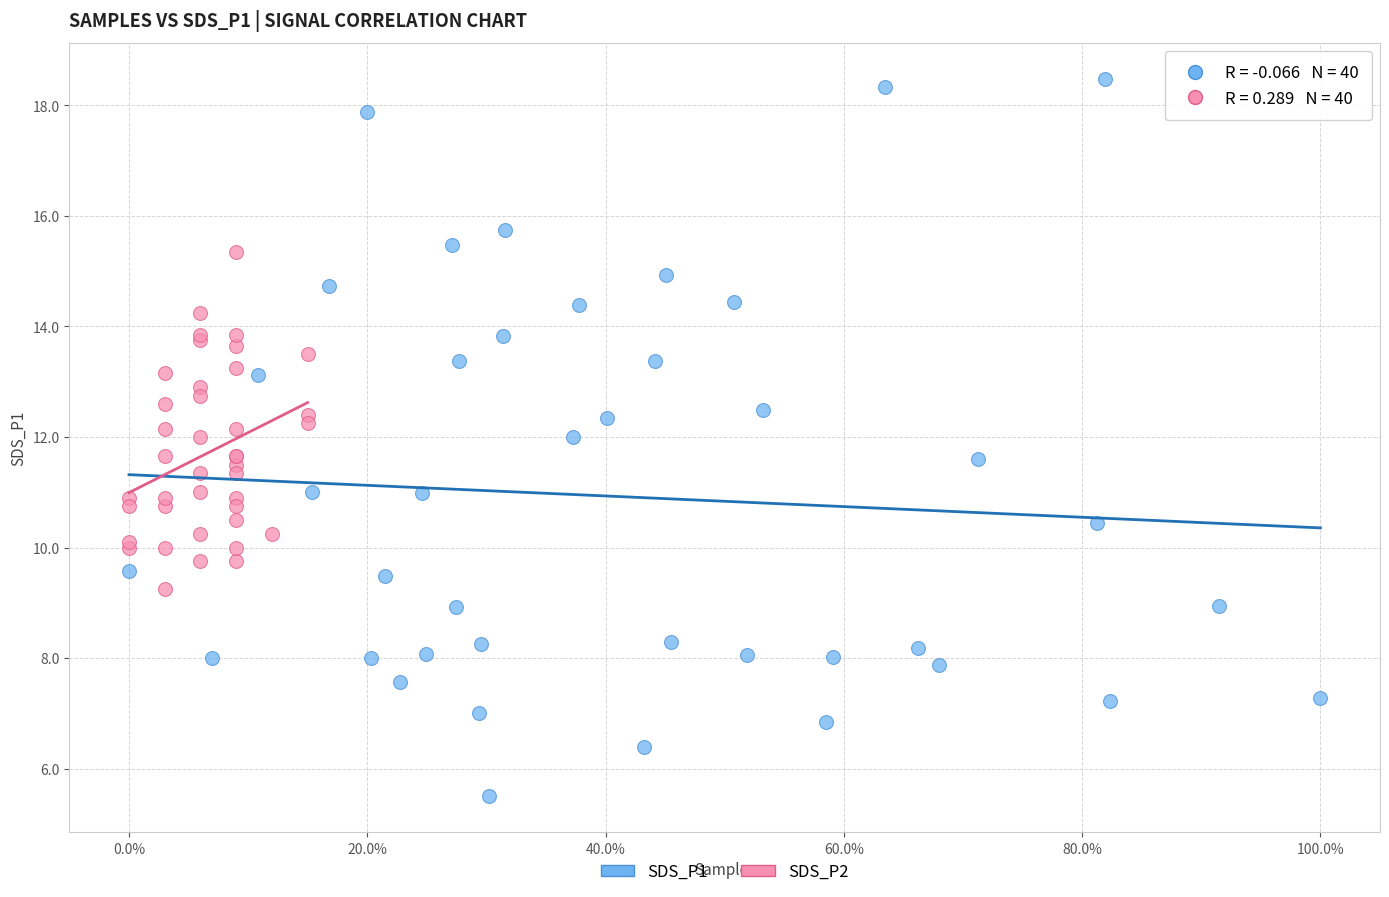

Which series contains the lowest Y value?

SDS_P1